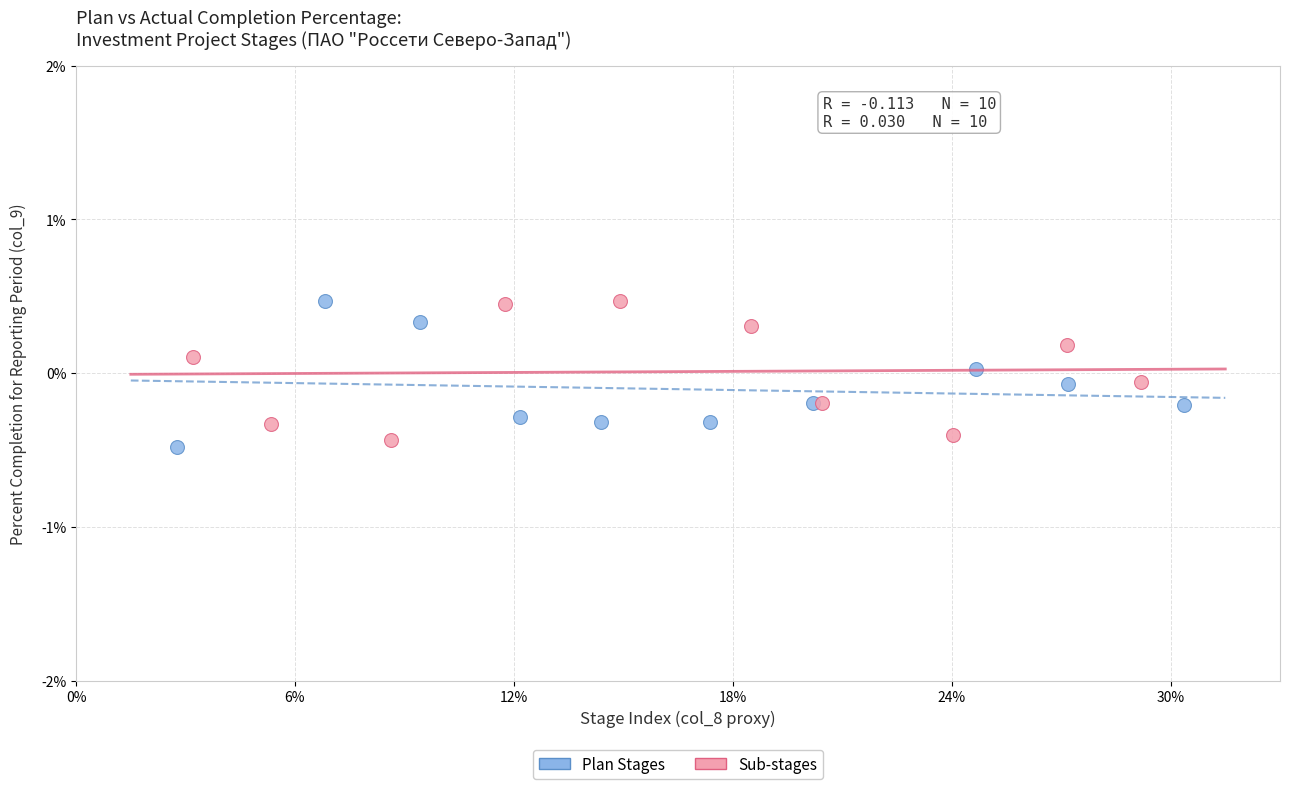

Which series contains the lowest Y value?

Plan Stages